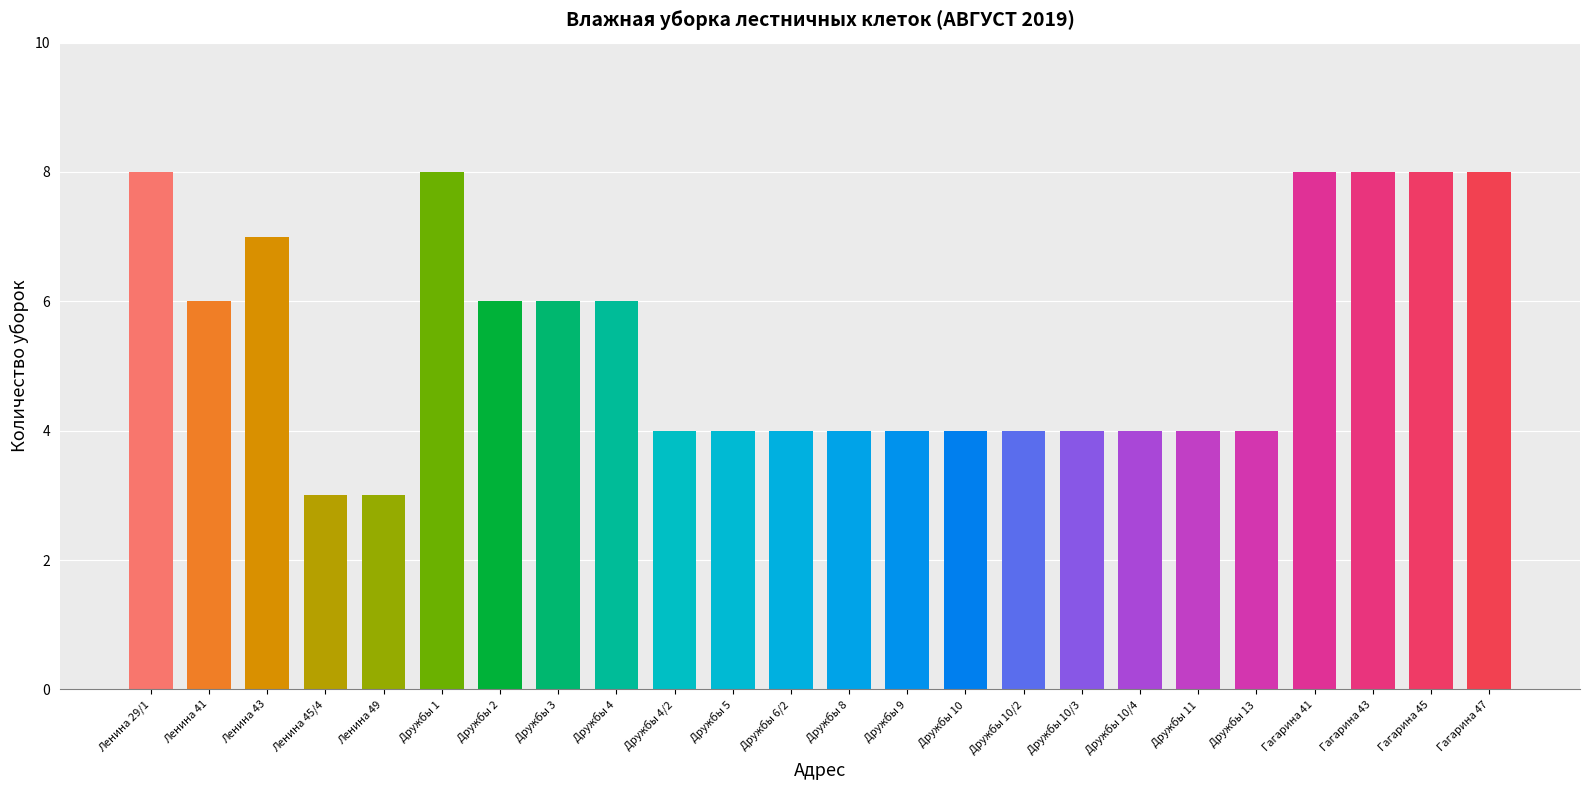

Count the values in the range 4 to 8.

22